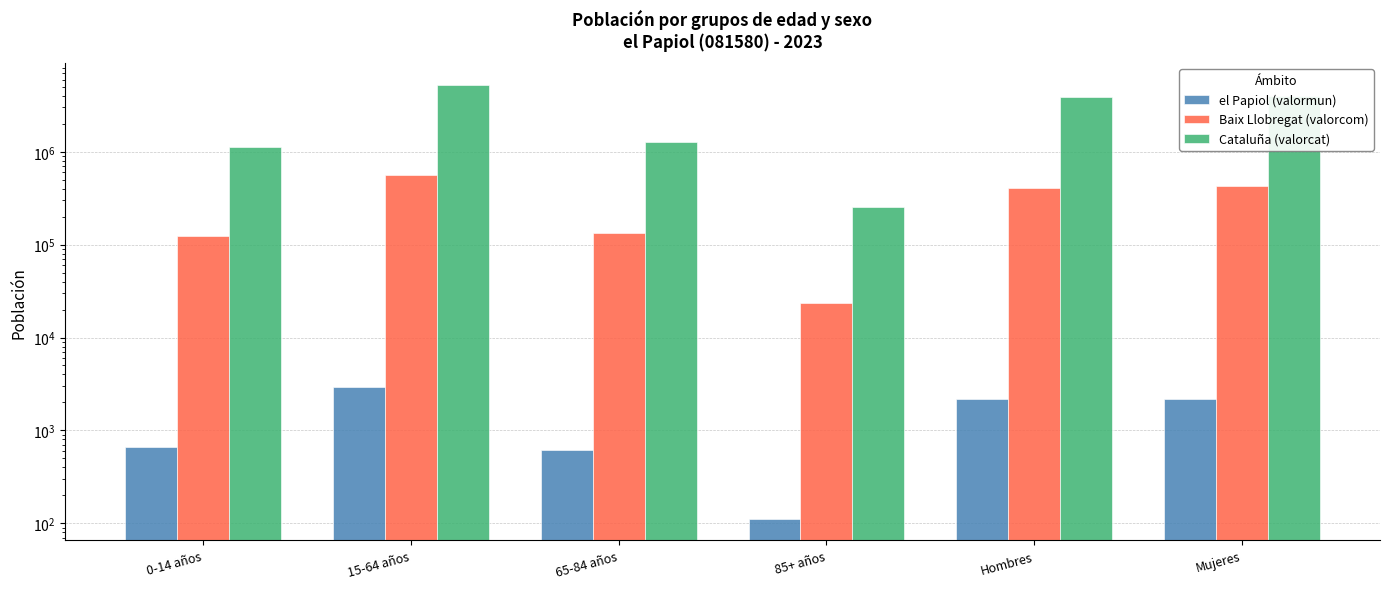

Reading right to left, list all the values displayed in this chart.

el Papiol (valormun): Mujeres=2161	Hombres=2157	85+ años=112	65-84 años=616	15-64 años=2924	0-14 años=666
Baix Llobregat (valorcom): Mujeres=428343	Hombres=412229	85+ años=23357	65-84 años=132489	15-64 años=561506	0-14 años=123220
Cataluña (valorcat): Mujeres=4014740	Hombres=3887223	85+ años=256461	65-84 años=1272703	15-64 años=5255889	0-14 años=1116910